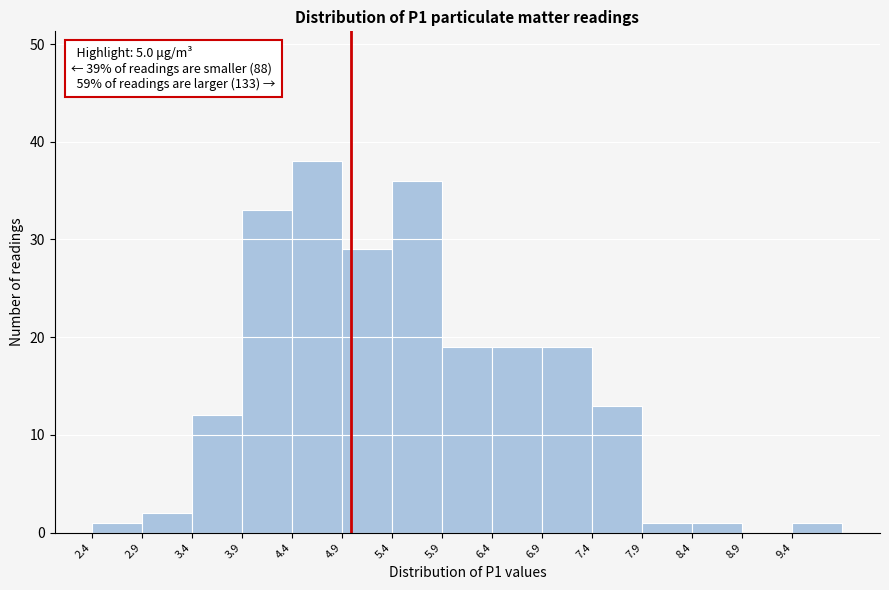

Over which range of the x-axis is the bar tallest?

4.4 to 4.9